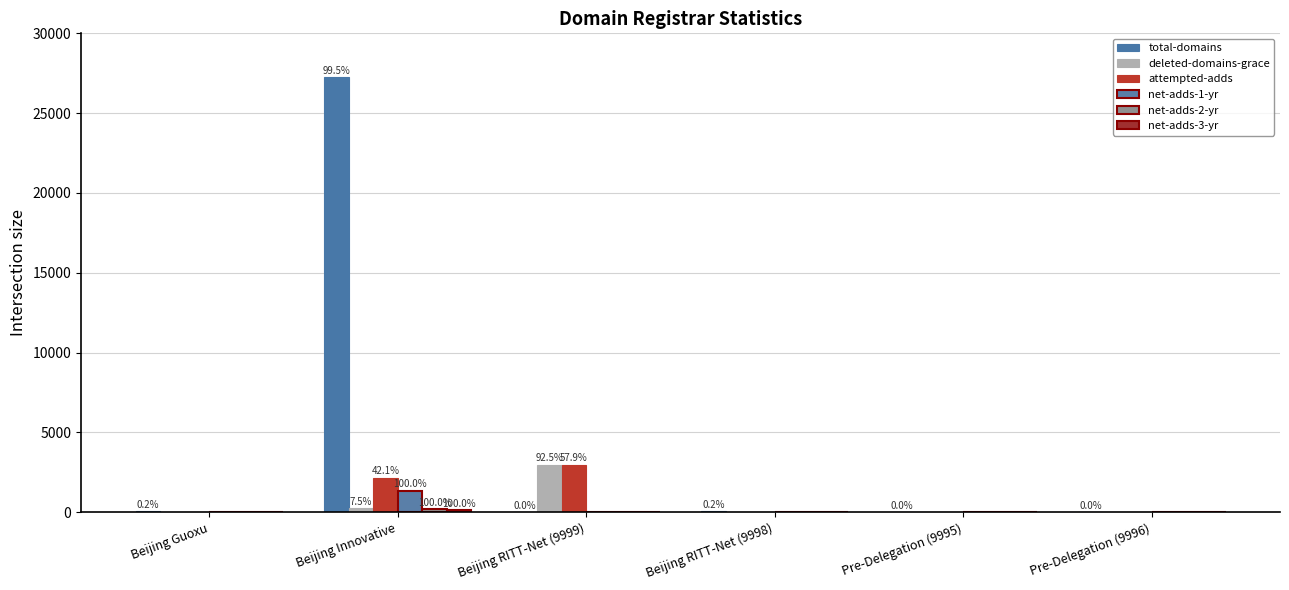

What is the total value across all series at Pre-Delegation (9996)?

1